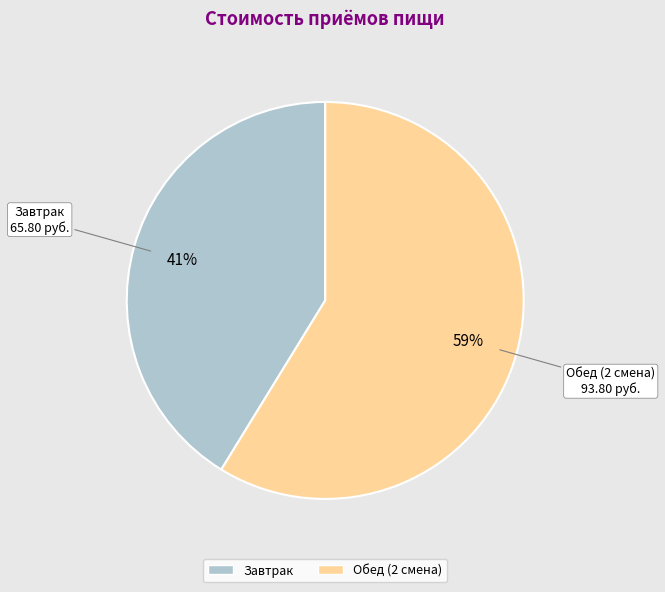

The Обед (2 смена) slice represents 59% of the pie. True or false?

True